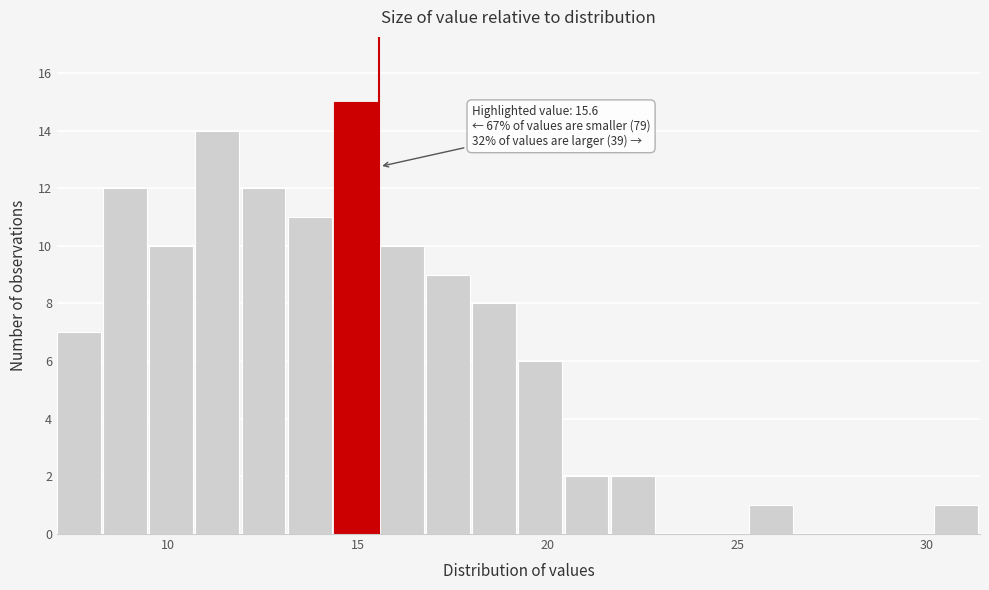

Around what value on the x-axis is the tallest bar? Give the approximate position of its centre, as read against the axis.

15.0